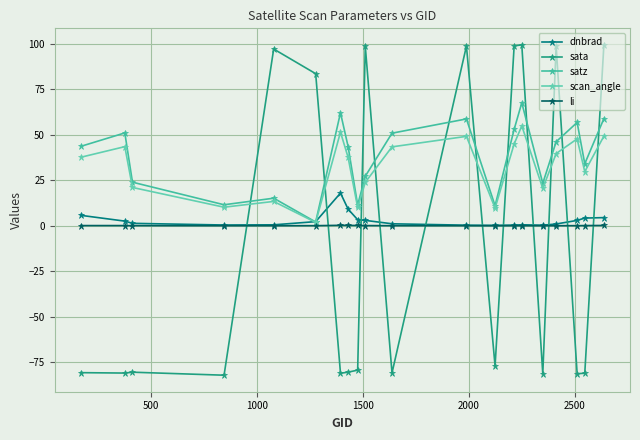

How many lines are shown in the chart?

5